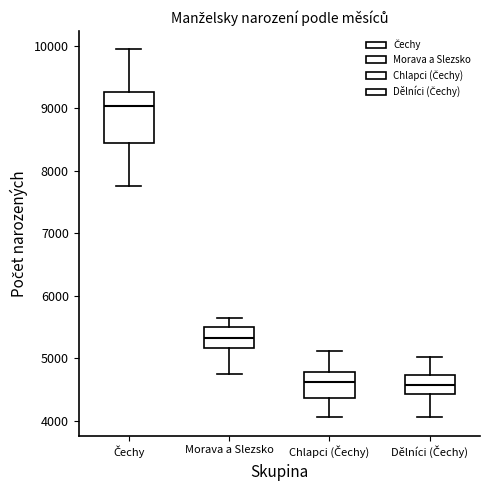

Reading left to right, read every box against the y-axis: the position of its median line, the range the box covers, and the ends of its whiskers. The values are not printed on the chart, so give them approximately, as read against the axis.

Čechy: median 9000, box 8400 to 9300, whiskers 7800 to 9900
Morava a Slezsko: median 5300, box 5200 to 5500, whiskers 4800 to 5600
Chlapci (Čechy): median 4600, box 4400 to 4800, whiskers 4100 to 5100
Dělníci (Čechy): median 4600, box 4400 to 4700, whiskers 4100 to 5000